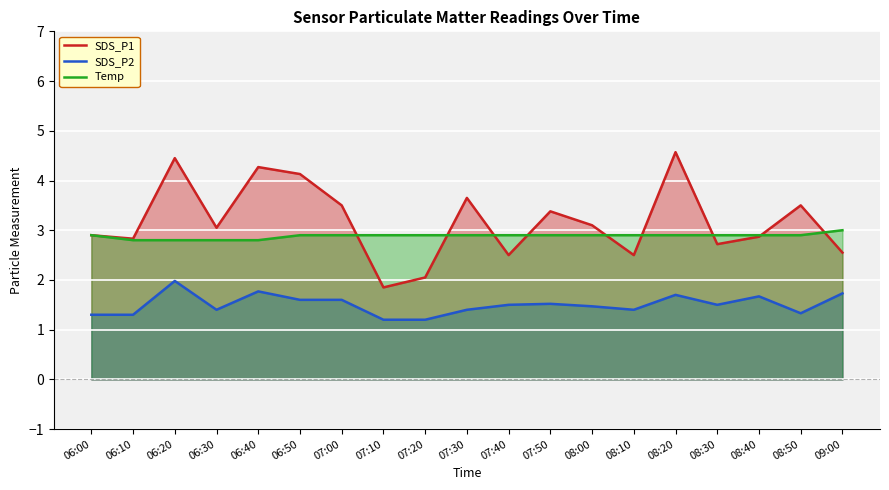

Between 06:30 and 07:00, which is larger?

07:00